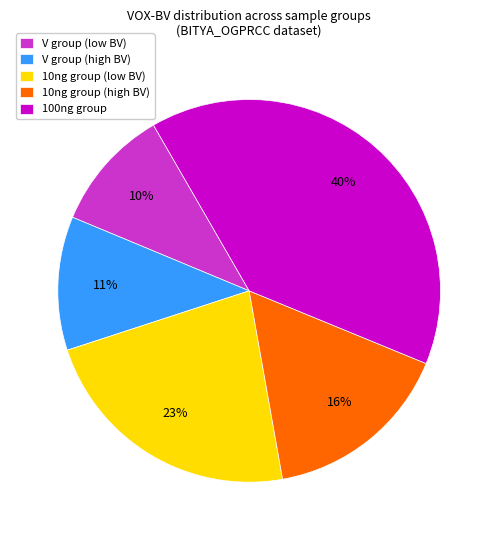

To the nearest percent, what percentage of the pie is V group (high BV)?

11%